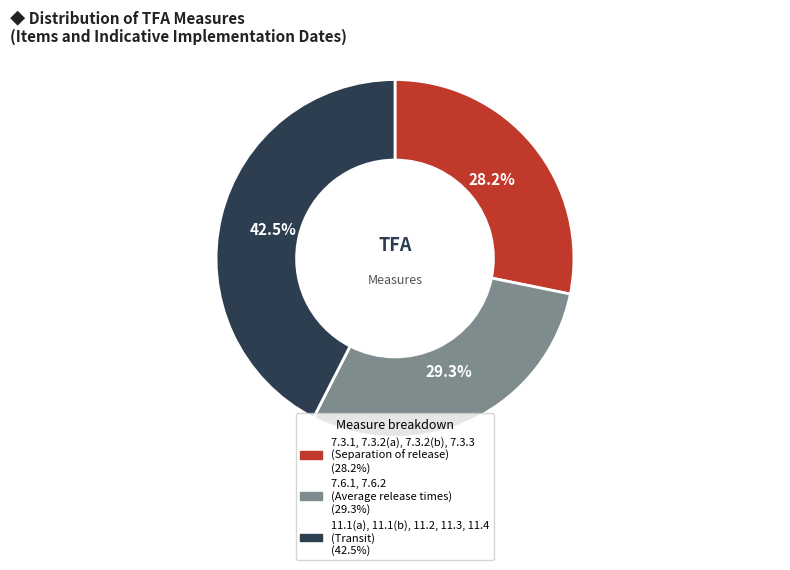

Rank the categories by value from lowest to highest.

7.3.1, 7.3.2(a), 7.3.2(b), 7.3.3 (Separation of release), 7.6.1, 7.6.2 (Average release times), 11.1(a), 11.1(b), 11.2, 11.3, 11.4 (Transit)